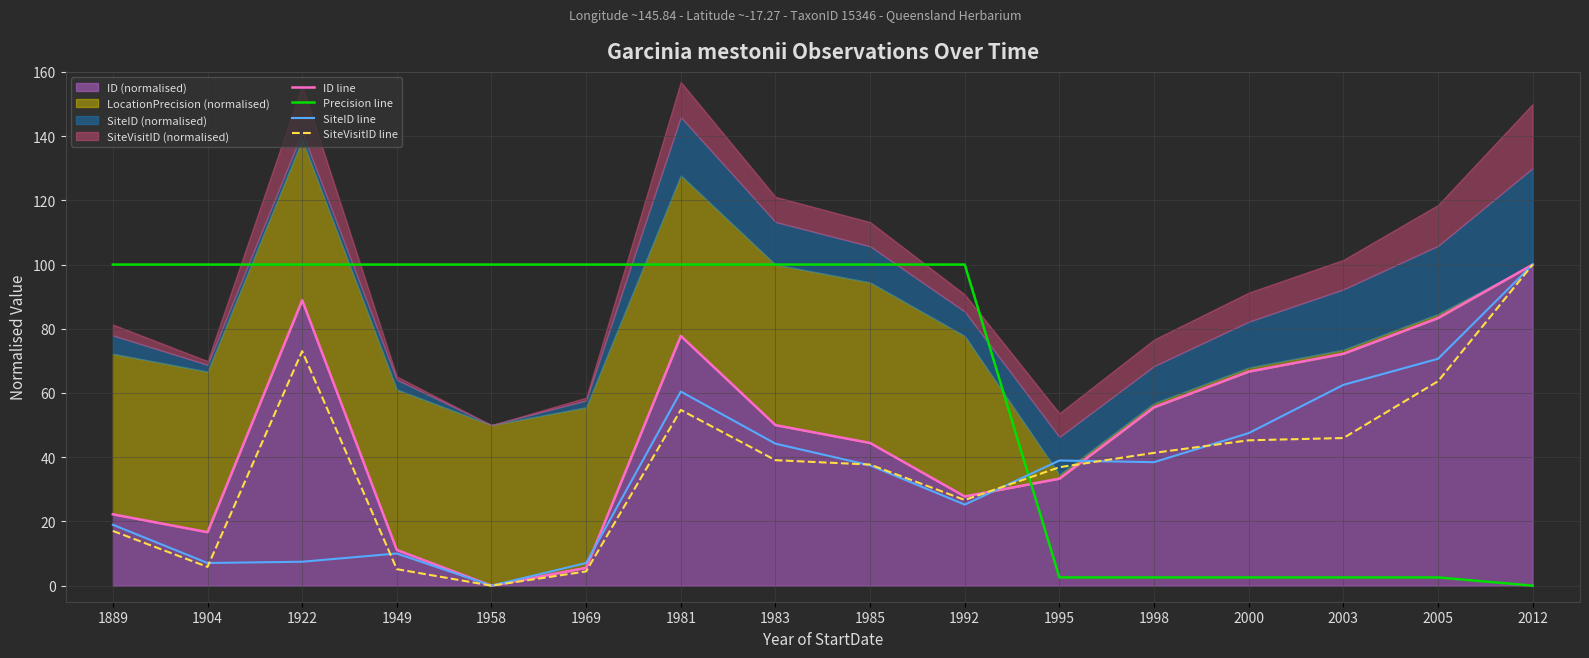

True or false: Precision line and SiteID line cross at least once.

True